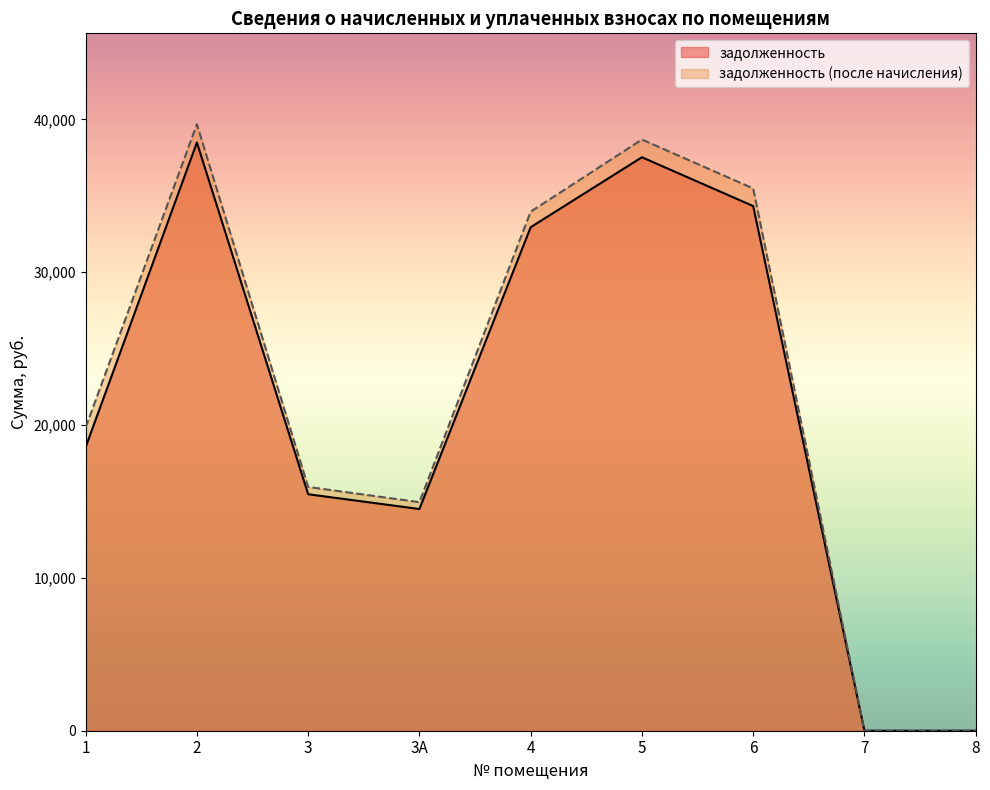

Reading left to right, transcribe all the data shown in this chart.

задолженность: 18557.1	38492.3	15474.2	14507.2	32947.2	37525.1	34331.8	0.0	0.0
задолженность (после начисления): 19841.9	39681.5	15952.3	14955.4	33965.1	38684.4	35485.1	0.0	0.0